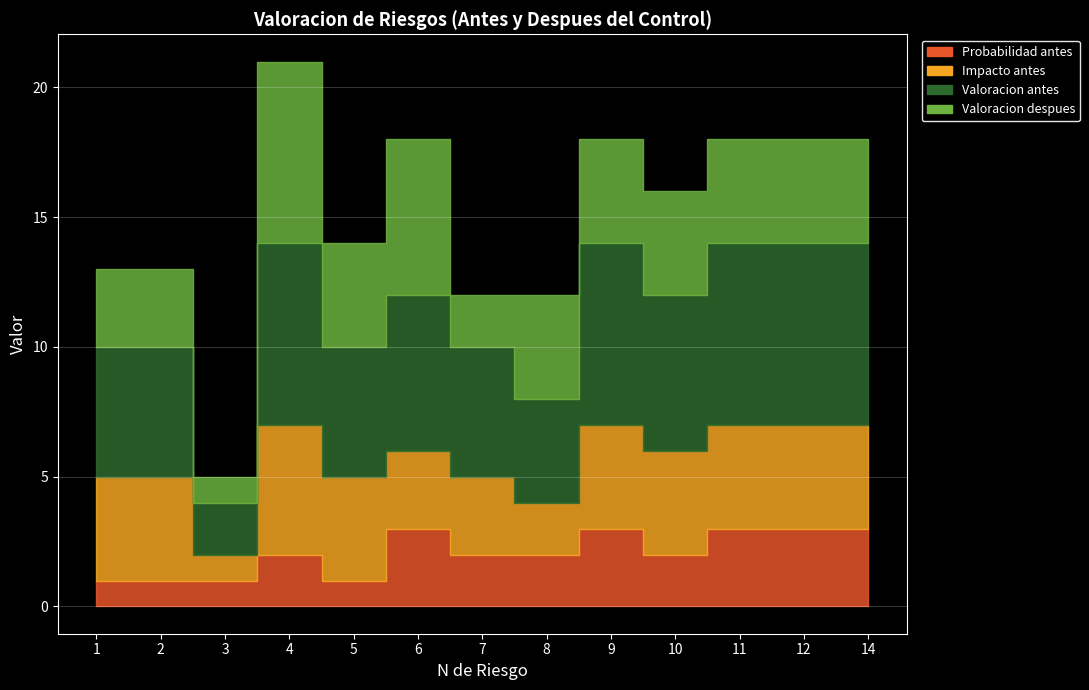

At which label does Valoracion antes reach its minimum?

3